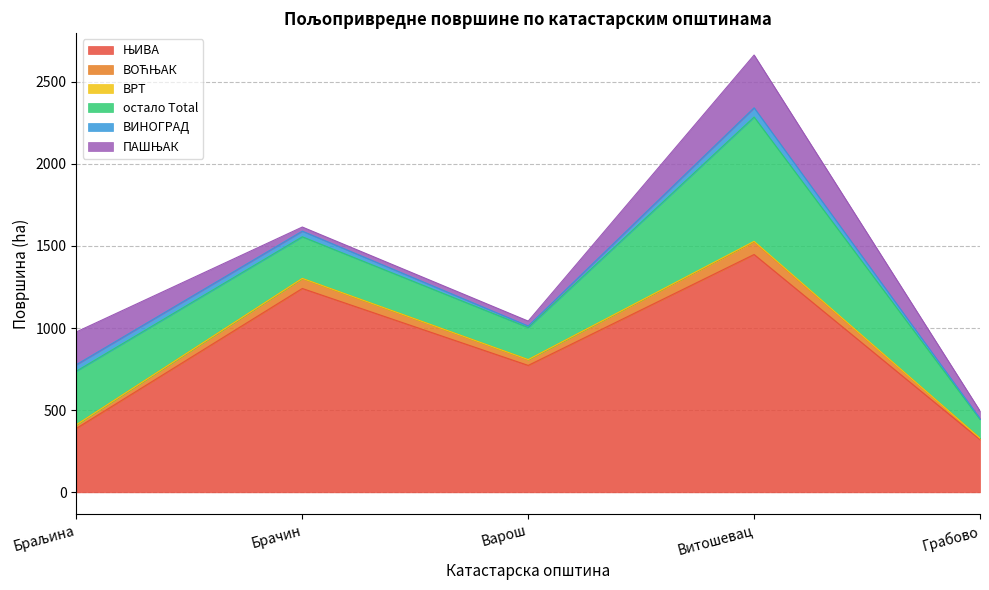

How many lines are shown in the chart?

6